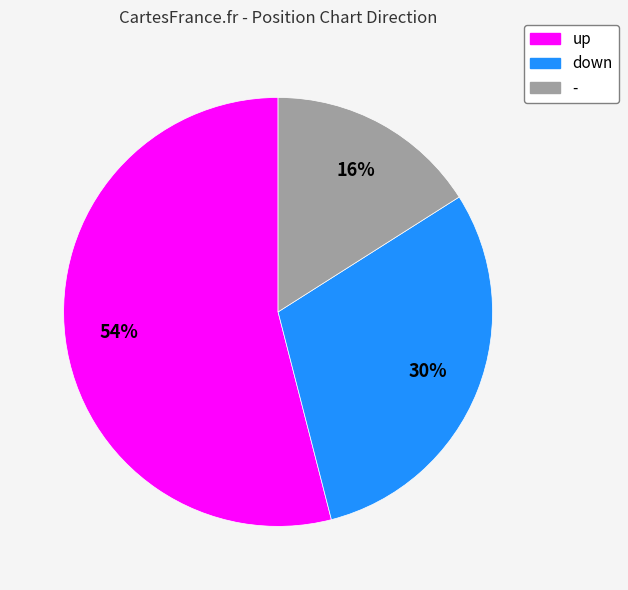

How many segments does this pie chart have?

3